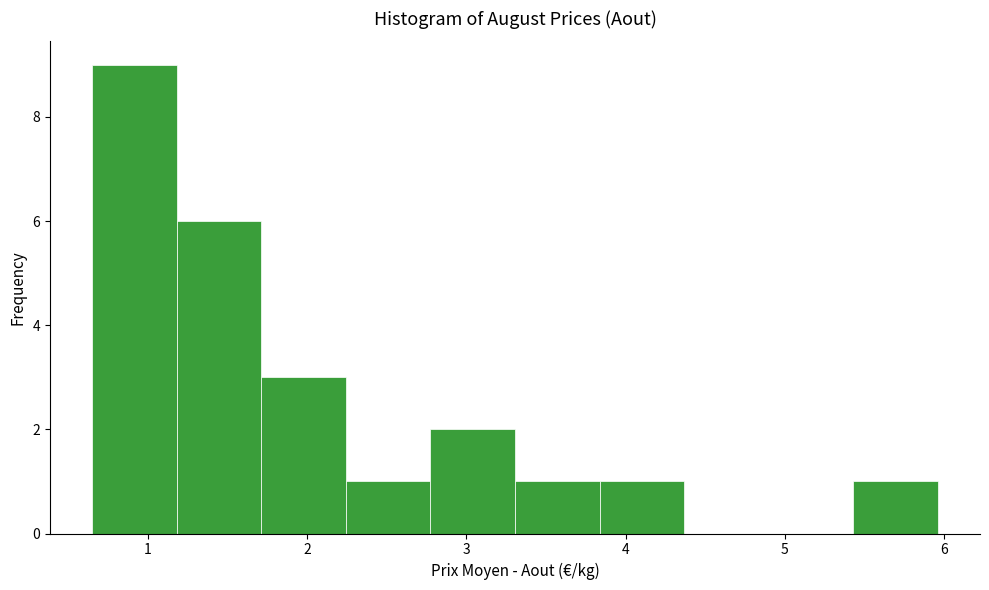

Over which range of the x-axis is the bar tallest?

0.7 to 1.2